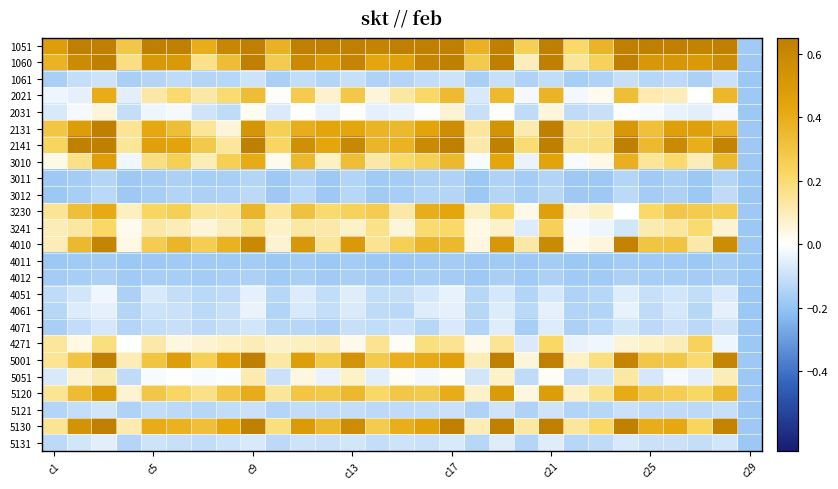

Reading right to left, extract all data points from this chart.

1051: -0.2	0.7	0.6	0.7	0.7	0.7	0.4	0.2	0.7	0.3	0.7	0.4	0.7	0.7	0.7	0.6	0.7	0.7	0.7	0.4	0.7	0.6	0.4	0.7	0.7	0.3	0.7	0.7	0.5
1060: -0.2	0.6	0.5	0.5	0.5	0.7	0.2	0.1	0.7	0.1	0.7	0.3	0.7	0.6	0.5	0.4	0.6	0.5	0.6	0.3	0.7	0.3	0.2	0.5	0.5	0.2	0.7	0.6	0.4
1061: -0.2	-0.1	-0.2	-0.1	-0.1	-0.1	-0.2	-0.2	-0.1	-0.2	-0.1	-0.2	-0.1	-0.1	-0.1	-0.2	-0.1	-0.1	-0.1	-0.2	-0.1	-0.1	-0.1	-0.1	-0.1	-0.2	-0.1	-0.1	-0.2
2021: -0.2	0.4	0.0	0.1	0.1	0.3	0.0	-0.0	0.4	-0.0	0.3	-0.1	0.3	0.2	0.1	0.1	0.3	0.1	0.3	0.0	0.3	0.2	0.1	0.2	0.1	-0.1	0.4	-0.0	-0.0
2031: -0.2	-0.0	-0.1	-0.0	-0.0	-0.0	-0.1	-0.1	0.0	-0.1	0.0	-0.1	0.1	-0.0	-0.0	-0.0	0.0	-0.0	0.0	-0.1	0.0	-0.1	-0.1	-0.0	-0.0	-0.1	0.1	-0.0	-0.1
2131: -0.2	0.4	0.5	0.5	0.3	0.5	0.2	0.2	0.7	0.1	0.5	0.1	0.6	0.4	0.4	0.4	0.4	0.4	0.4	0.3	0.5	0.1	0.1	0.3	0.4	0.1	0.6	0.5	0.3
2141: -0.2	0.6	0.4	0.6	0.3	0.7	0.2	0.2	0.7	0.2	0.6	0.1	0.7	0.6	0.4	0.4	0.6	0.4	0.6	0.2	0.7	0.1	0.3	0.4	0.5	0.1	0.7	0.6	0.2
3010: -0.2	0.4	0.1	0.2	0.1	0.4	0.0	-0.0	0.4	-0.0	0.4	-0.0	0.4	0.3	0.2	0.1	0.3	0.1	0.4	0.0	0.4	0.3	0.1	0.3	0.2	-0.0	0.5	0.2	0.0
3011: -0.2	-0.1	-0.2	-0.2	-0.2	-0.1	-0.2	-0.2	-0.1	-0.2	-0.1	-0.2	-0.1	-0.2	-0.2	-0.2	-0.1	-0.2	-0.1	-0.2	-0.1	-0.2	-0.2	-0.2	-0.2	-0.2	-0.1	-0.2	-0.2
3012: -0.2	-0.1	-0.2	-0.2	-0.2	-0.1	-0.2	-0.2	-0.1	-0.2	-0.1	-0.2	-0.1	-0.1	-0.2	-0.2	-0.1	-0.2	-0.1	-0.2	-0.1	-0.2	-0.2	-0.1	-0.2	-0.2	-0.1	-0.2	-0.2
3230: -0.2	0.3	0.3	0.3	0.2	-0.0	0.1	0.0	0.5	0.0	0.2	0.1	0.4	0.4	0.1	0.3	0.2	0.2	0.3	0.1	0.4	0.1	0.1	0.3	0.2	0.1	0.4	0.3	0.2
3241: -0.2	0.1	0.2	0.1	0.1	-0.1	-0.0	-0.0	0.3	-0.1	0.1	0.0	0.2	0.2	0.1	0.2	0.1	0.1	0.1	0.1	0.2	0.1	0.1	0.1	0.1	0.0	0.2	0.1	0.1
4010: -0.2	0.6	0.1	0.3	0.3	0.6	0.1	0.0	0.6	0.1	0.5	0.0	0.4	0.4	0.3	0.2	0.5	0.1	0.5	0.1	0.6	0.4	0.3	0.4	0.3	0.0	0.6	0.4	0.1
4011: -0.2	-0.2	-0.2	-0.2	-0.2	-0.2	-0.2	-0.2	-0.2	-0.2	-0.2	-0.2	-0.2	-0.2	-0.2	-0.2	-0.2	-0.2	-0.2	-0.2	-0.2	-0.2	-0.2	-0.2	-0.2	-0.2	-0.2	-0.2	-0.2
4012: -0.2	-0.2	-0.2	-0.2	-0.2	-0.2	-0.2	-0.2	-0.2	-0.2	-0.2	-0.2	-0.2	-0.2	-0.2	-0.2	-0.2	-0.2	-0.2	-0.2	-0.2	-0.2	-0.2	-0.2	-0.2	-0.2	-0.2	-0.2	-0.2
4051: -0.2	-0.1	-0.1	-0.1	-0.1	-0.1	-0.1	-0.2	-0.1	-0.1	-0.1	-0.1	-0.0	-0.1	-0.1	-0.1	-0.1	-0.1	-0.1	-0.1	-0.0	-0.1	-0.1	-0.1	-0.1	-0.2	-0.0	-0.1	-0.1
4061: -0.2	-0.0	-0.1	-0.1	-0.1	-0.0	-0.1	-0.1	-0.0	-0.1	-0.1	-0.1	-0.0	-0.1	-0.1	-0.1	-0.1	-0.1	-0.1	-0.1	-0.0	-0.1	-0.1	-0.1	-0.1	-0.1	-0.0	-0.1	-0.1
4071: -0.2	-0.1	-0.1	-0.1	-0.1	-0.1	-0.1	-0.2	-0.1	-0.2	-0.1	-0.1	-0.1	-0.1	-0.1	-0.1	-0.1	-0.2	-0.1	-0.1	-0.1	-0.1	-0.1	-0.1	-0.1	-0.1	-0.1	-0.1	-0.2
4271: -0.2	-0.0	0.2	0.1	0.1	0.1	-0.0	-0.0	0.2	-0.1	0.2	0.0	0.2	0.2	0.0	0.2	0.0	0.1	0.1	0.1	0.1	0.1	0.1	0.0	0.1	-0.0	0.2	0.0	0.1
5001: -0.2	0.6	0.2	0.3	0.3	0.6	0.2	0.1	0.7	0.1	0.7	0.1	0.5	0.4	0.4	0.3	0.5	0.3	0.5	0.1	0.7	0.4	0.3	0.5	0.3	0.1	0.7	0.3	0.1
5051: -0.2	0.1	-0.0	-0.0	-0.1	0.1	-0.1	-0.1	0.0	-0.1	0.1	-0.1	0.0	-0.0	0.0	-0.1	0.1	-0.0	0.0	-0.1	0.1	-0.0	-0.0	0.0	-0.0	-0.1	0.1	0.1	-0.1
5120: -0.2	0.4	0.2	0.3	0.3	0.4	0.2	0.1	0.5	0.0	0.5	0.1	0.4	0.3	0.3	0.2	0.4	0.3	0.3	0.1	0.4	0.3	0.2	0.2	0.3	0.1	0.5	0.3	0.1
5121: -0.2	-0.1	-0.1	-0.1	-0.1	-0.1	-0.1	-0.1	-0.1	-0.2	-0.1	-0.1	-0.1	-0.1	-0.1	-0.1	-0.1	-0.1	-0.1	-0.1	-0.1	-0.1	-0.1	-0.1	-0.1	-0.1	-0.1	-0.1	-0.1
5130: -0.2	0.6	0.2	0.4	0.4	0.6	0.2	0.1	0.7	0.1	0.7	0.1	0.7	0.5	0.4	0.3	0.6	0.4	0.5	0.2	0.6	0.4	0.3	0.4	0.4	0.1	0.7	0.5	0.2
5131: -0.2	-0.1	-0.1	-0.1	-0.1	-0.1	-0.1	-0.1	-0.1	-0.1	-0.1	-0.1	-0.1	-0.1	-0.1	-0.1	-0.1	-0.1	-0.1	-0.1	-0.1	-0.1	-0.1	-0.1	-0.1	-0.1	-0.1	-0.1	-0.1